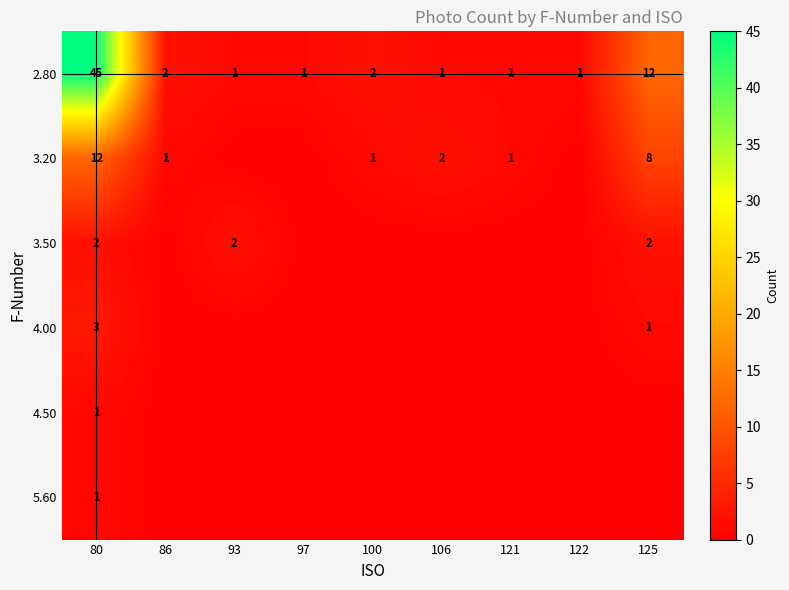

What is the maximum value for 2.80?

45